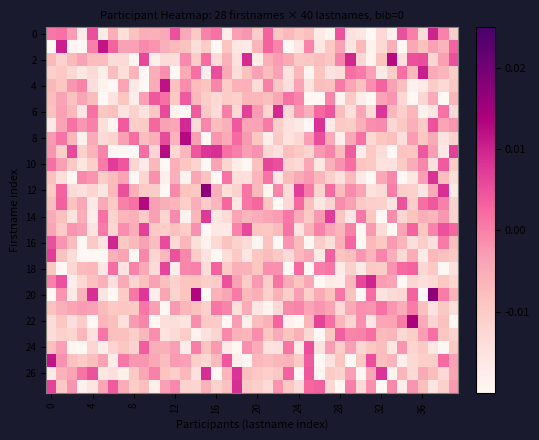

At how many categories does at least one series exceed 0?

40